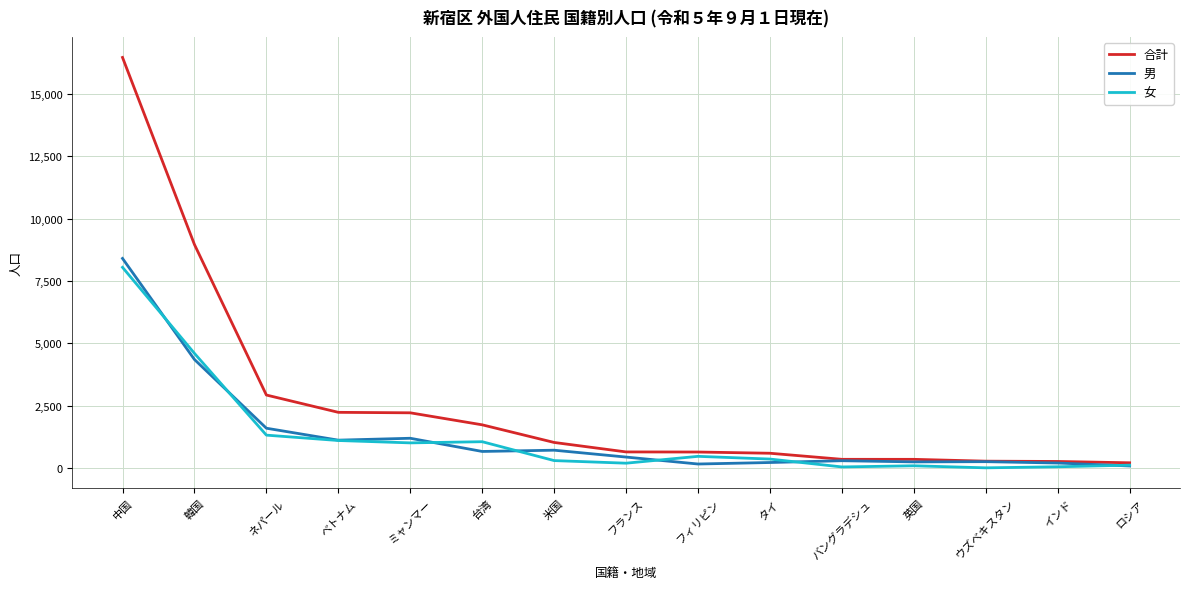

At which category does the chart reach its peak across all series?

中国